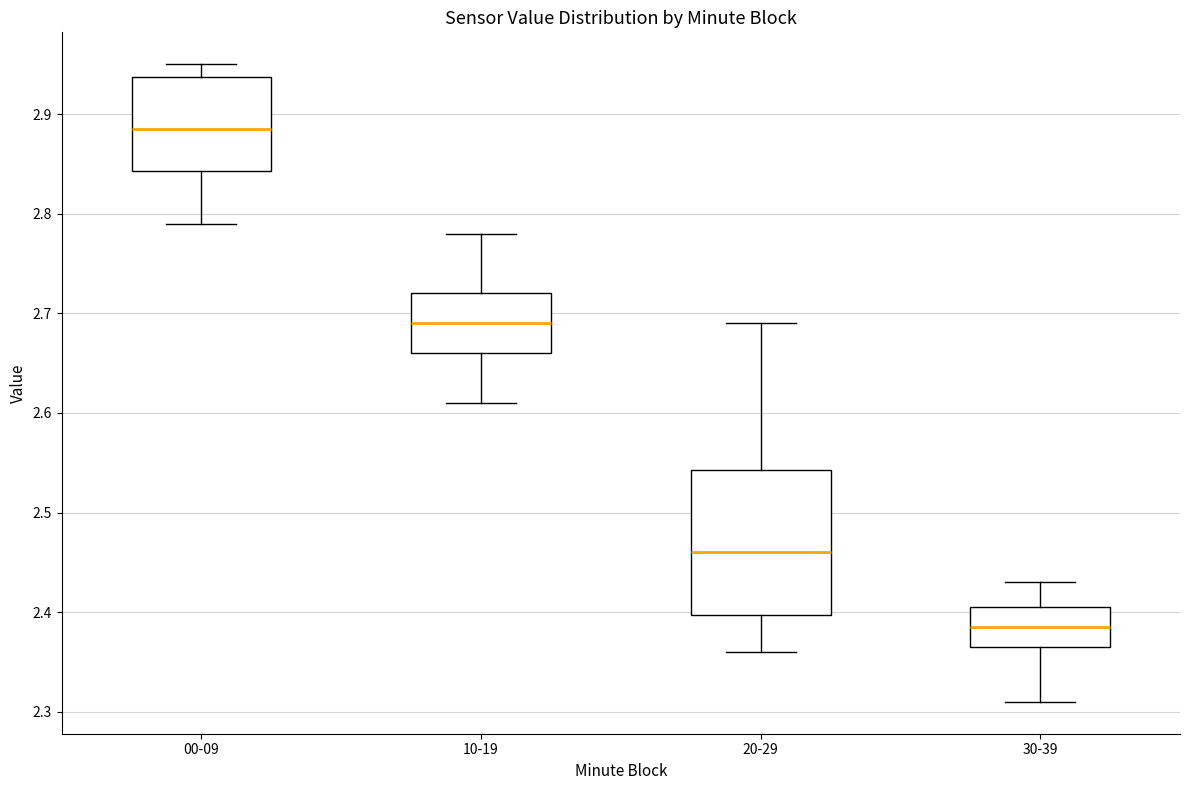

Which box is the tallest, from its lower edge to its upper edge?

20-29